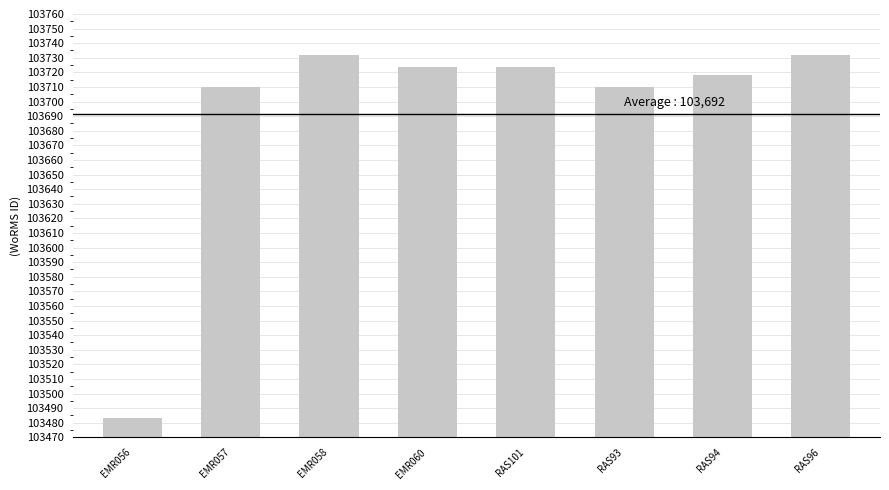

What is the change in value from EMR058 to RAS101?

-8